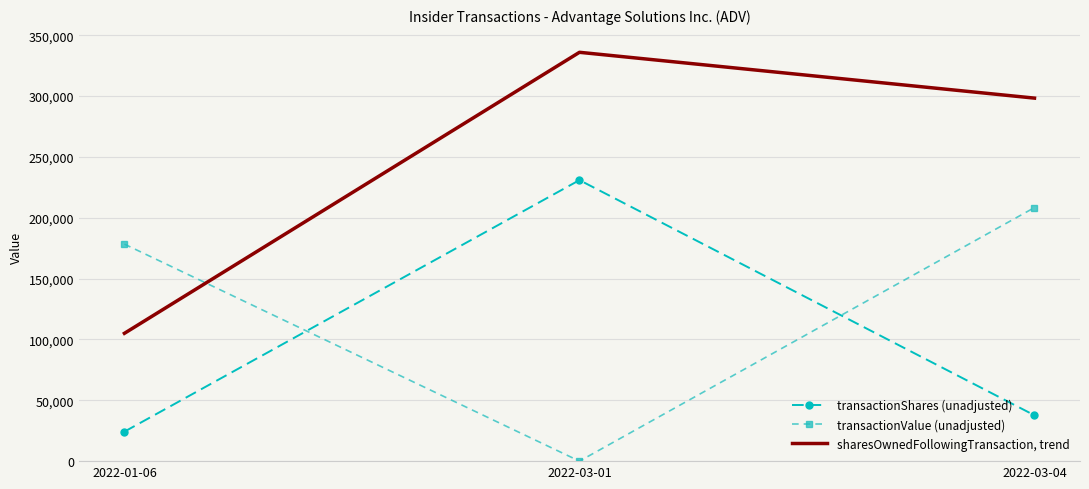

Is it true that transactionShares (unadjusted) equals 20814 at 2022-03-04?

False